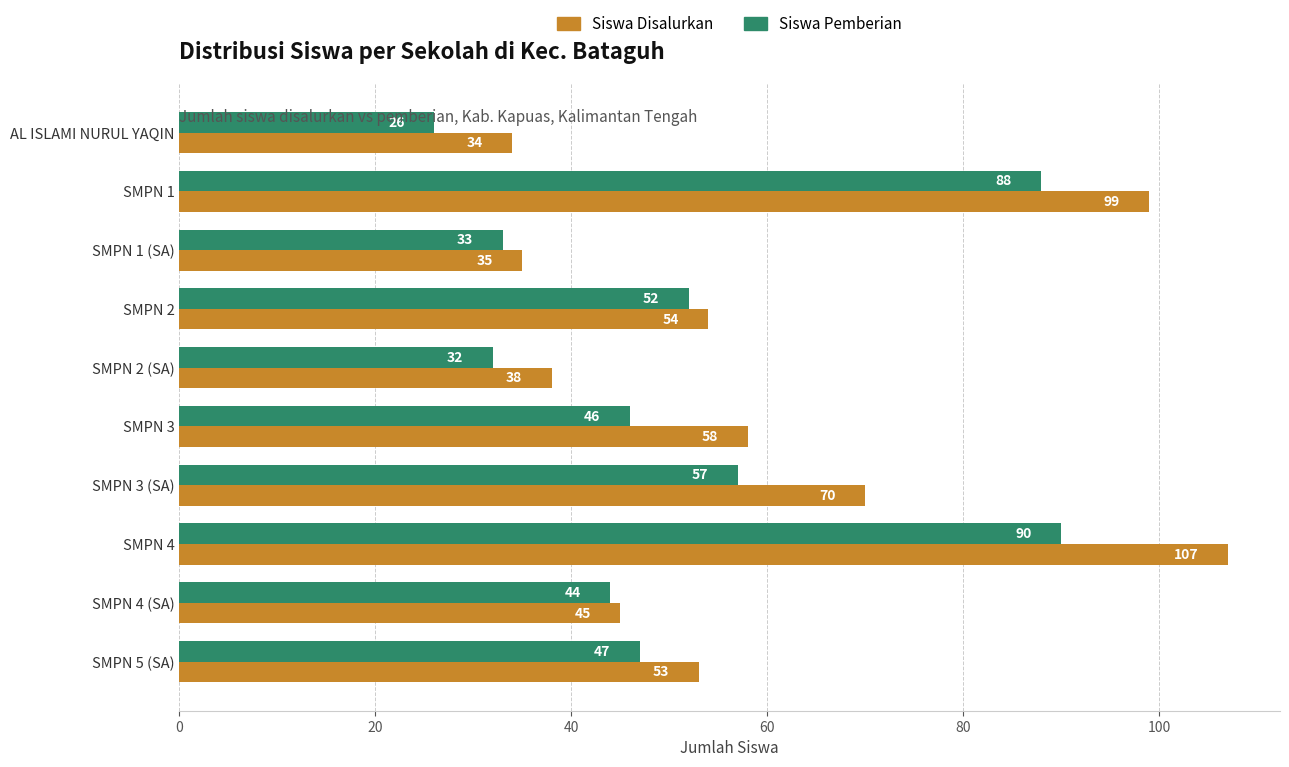

What is the total value across all series at SMPN 4 (SA)?

89